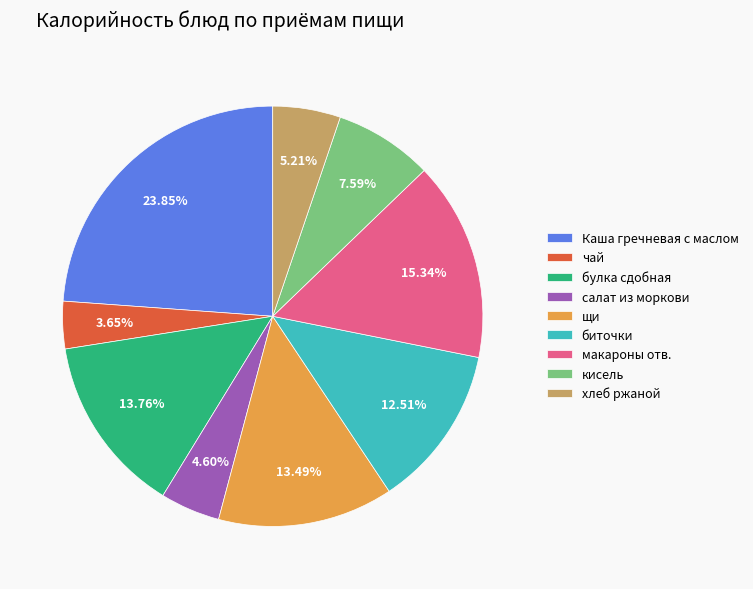

Which has a higher value, чай or Каша гречневая с маслом?

Каша гречневая с маслом